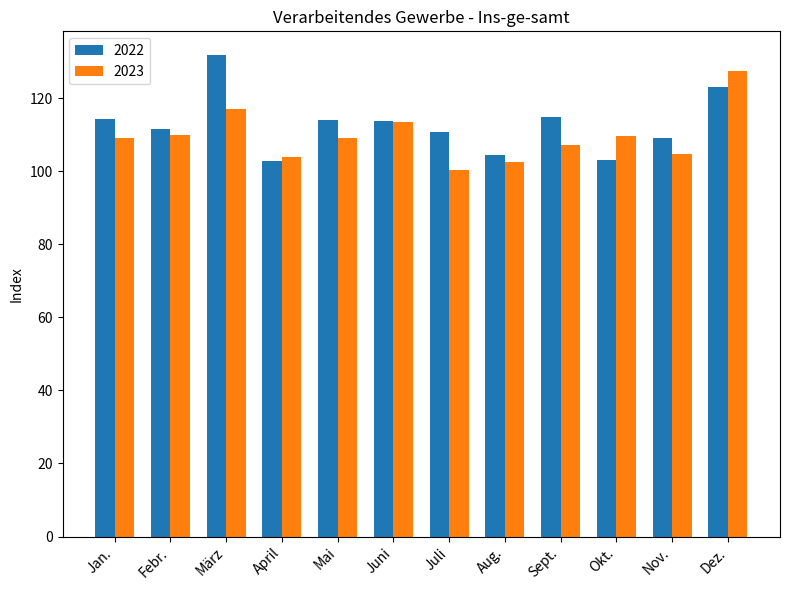

Rank the series at März from highest to lowest value.

2022, 2023